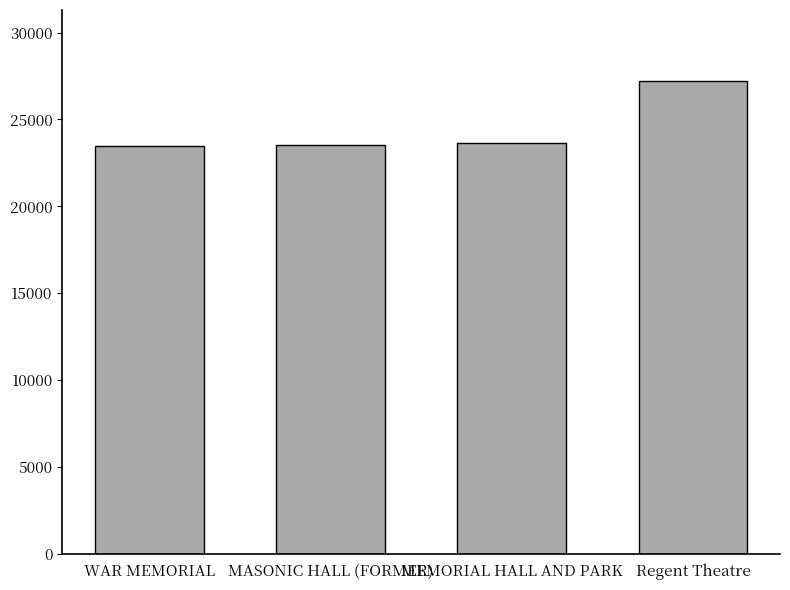

Does the chart contain any negative values?

No